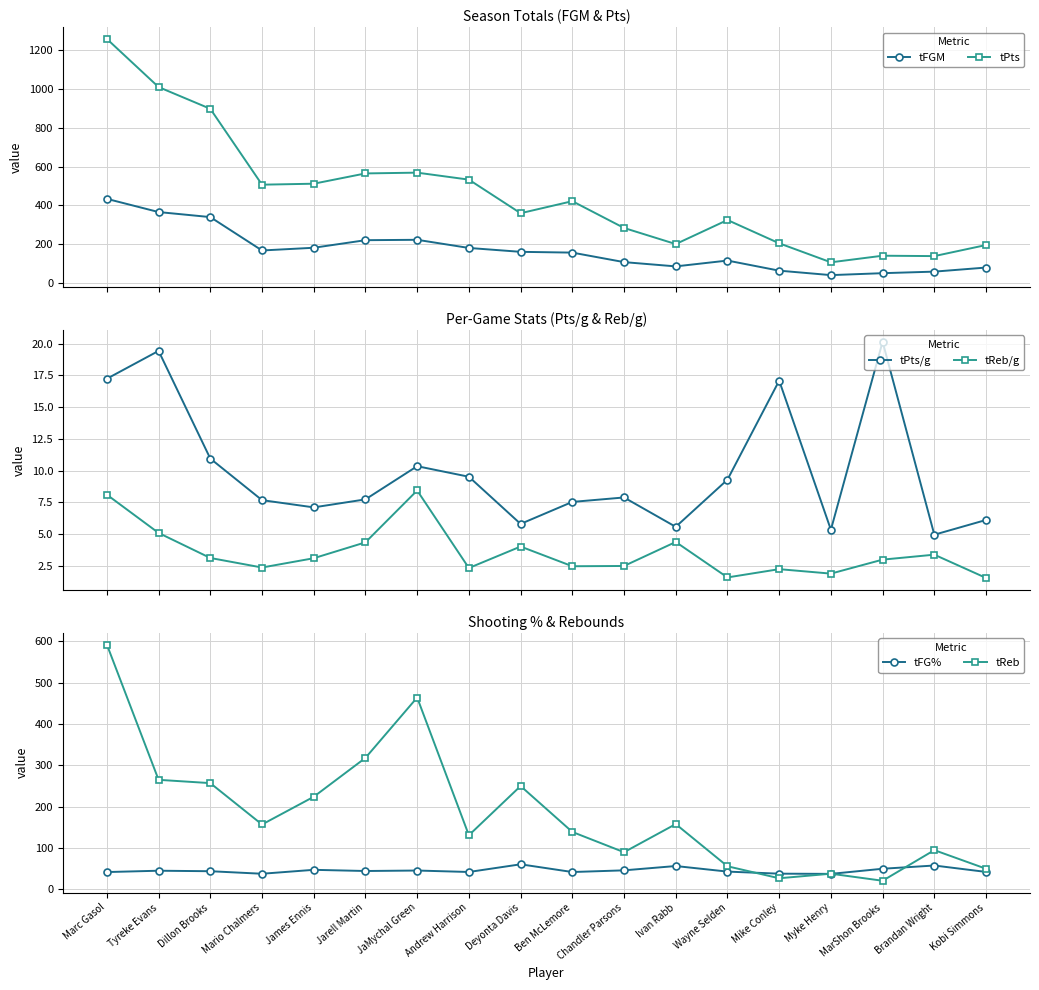

Is it true that tPts equals 306.9 at Andrew Harrison?

False